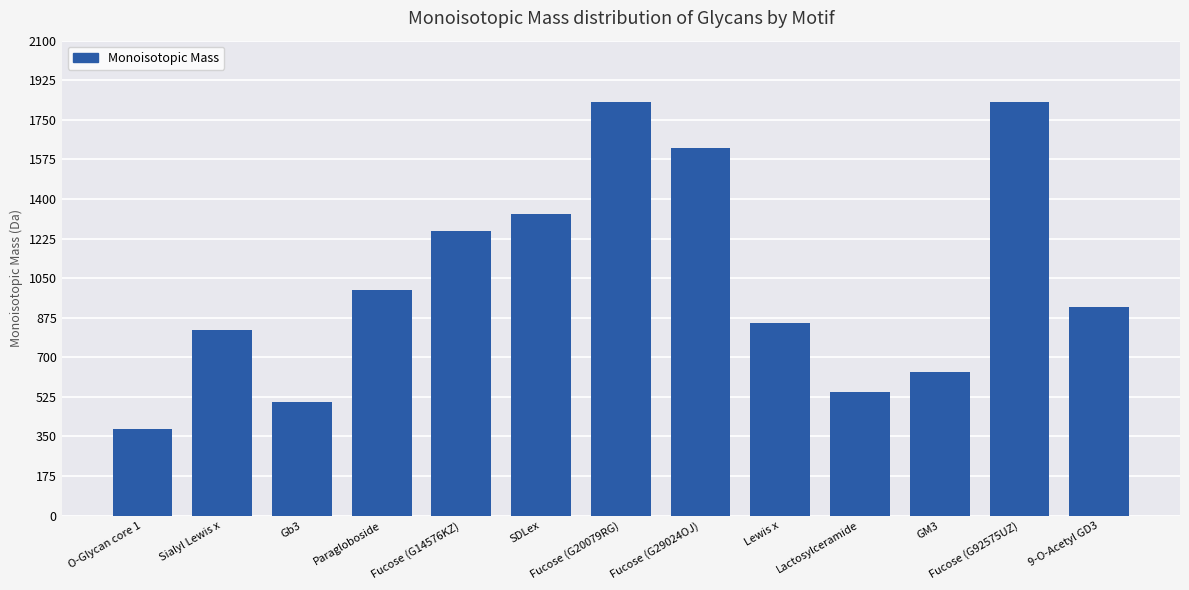

What is the sum of the values at Fucose (G29024OJ) and Paragloboside?

2622.9